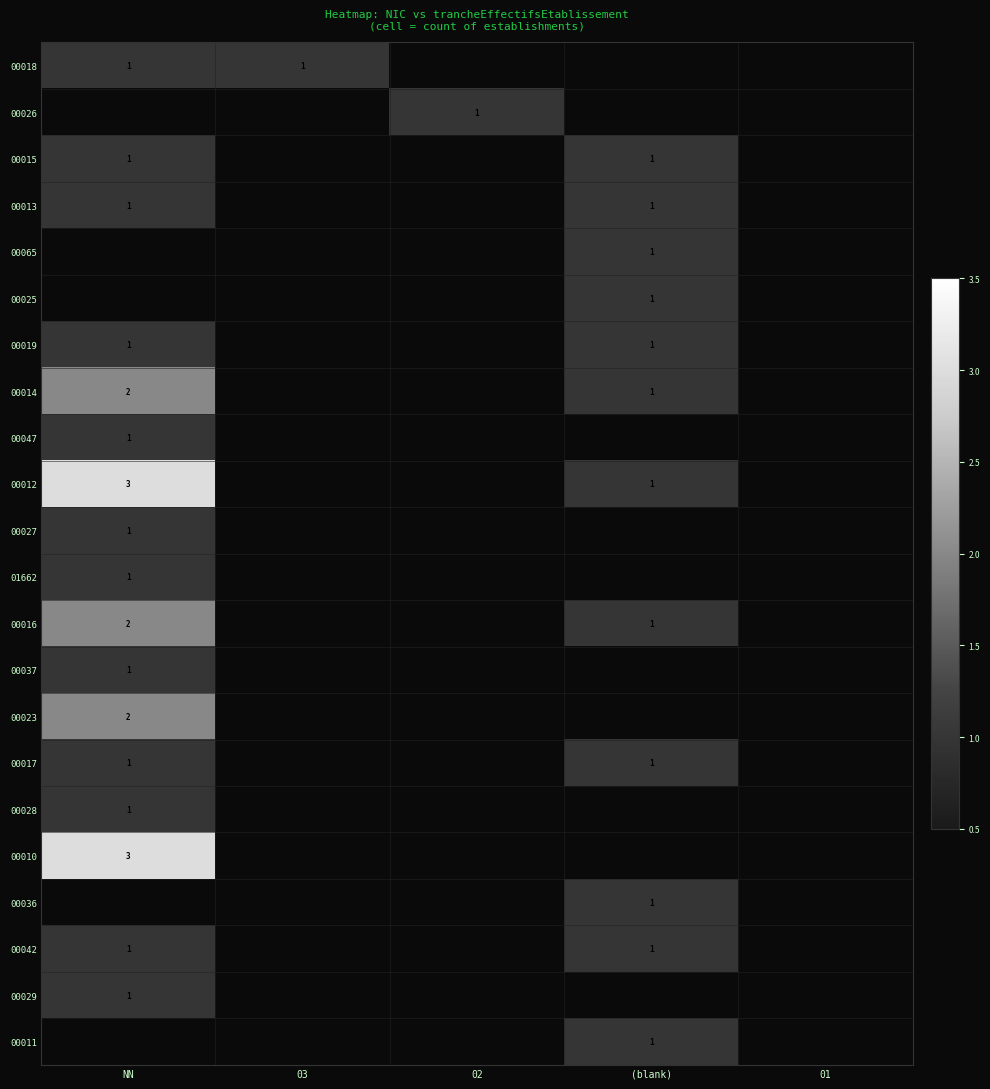

At how many categories does at least one series exceed 1?

1